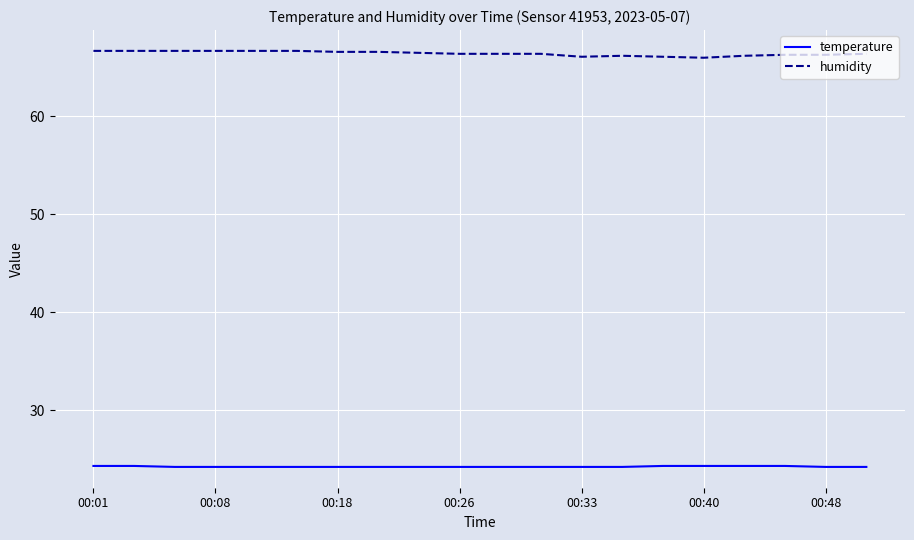

Which series has the largest total across all categories?

humidity